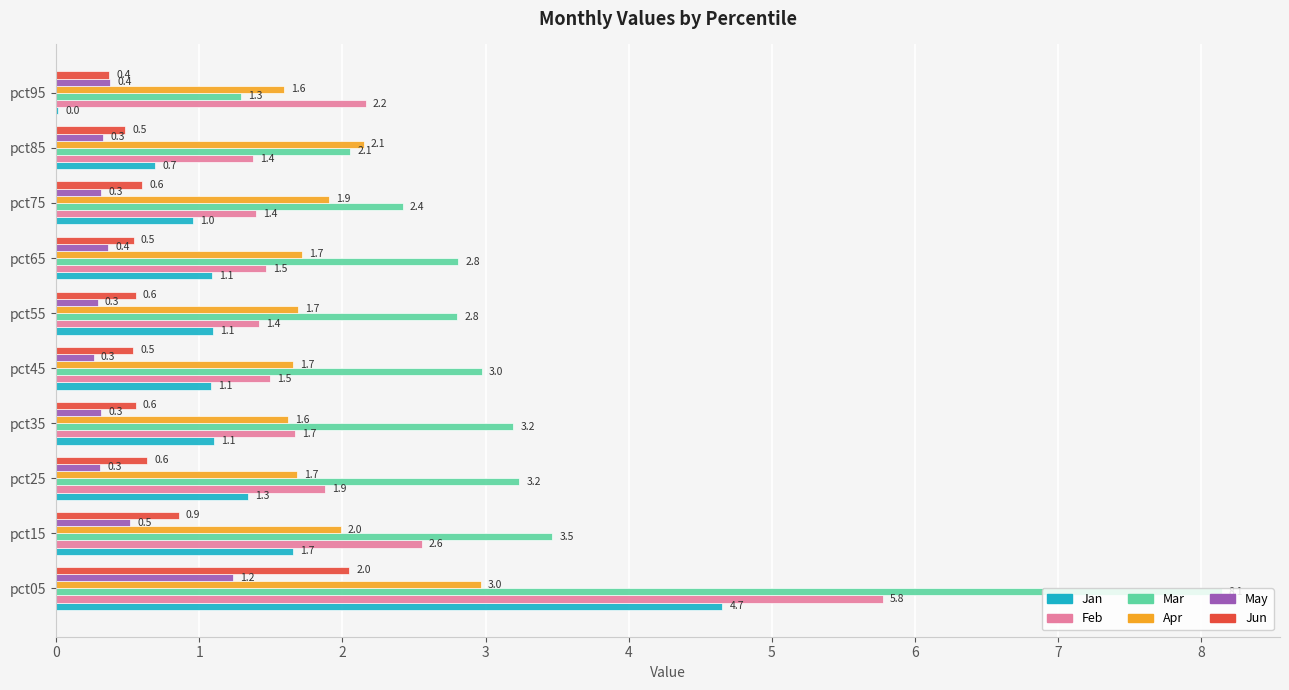

Count the number of data series in this chart.

6